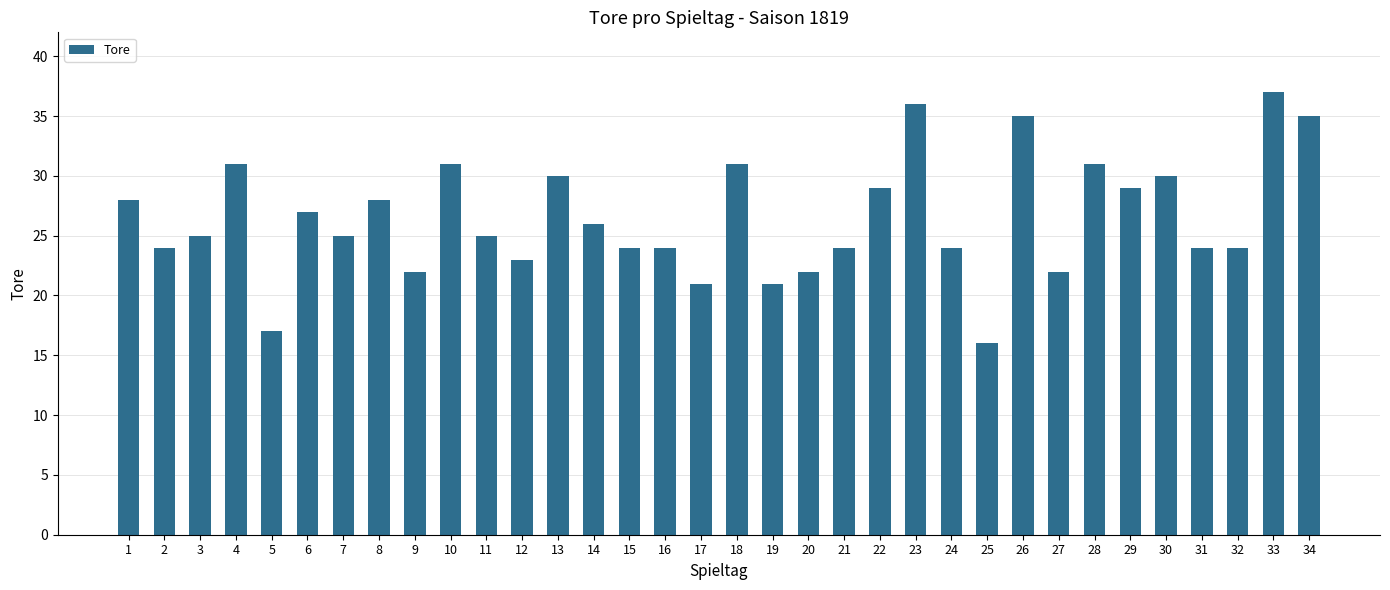

How many distinct data groups are displayed?

1